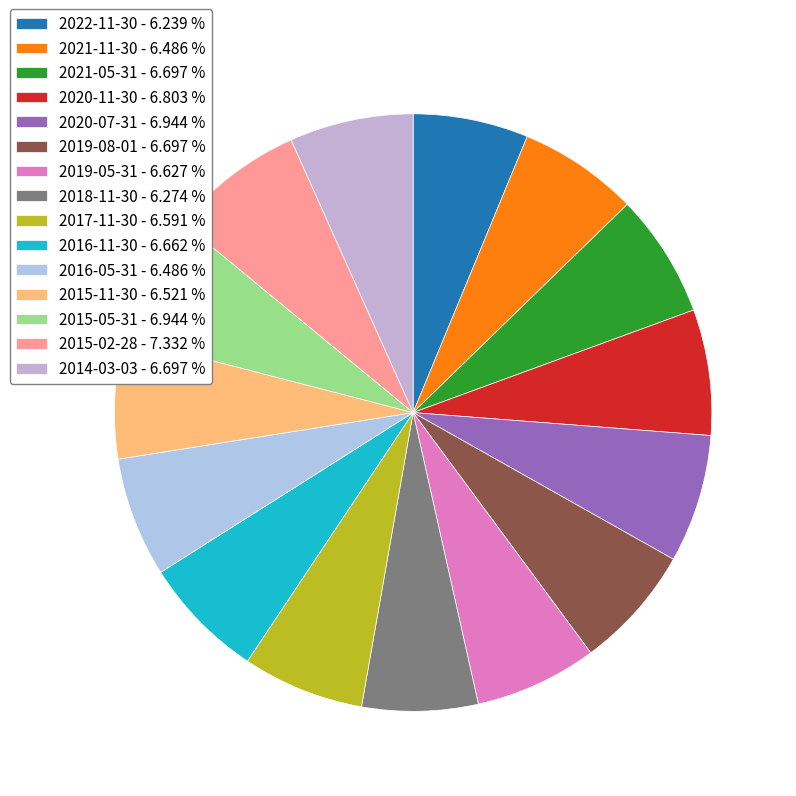

What percentage is the 2017-11-30 slice, to the nearest percent?

7%